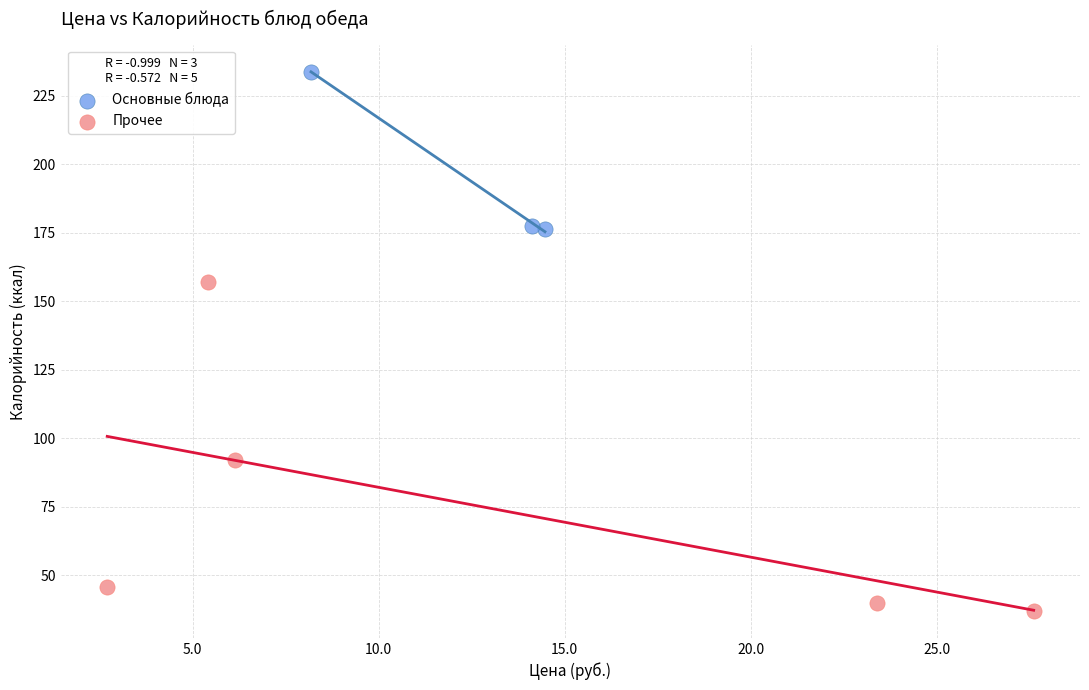

Which series reaches the maximum Y coordinate?

Основные блюда